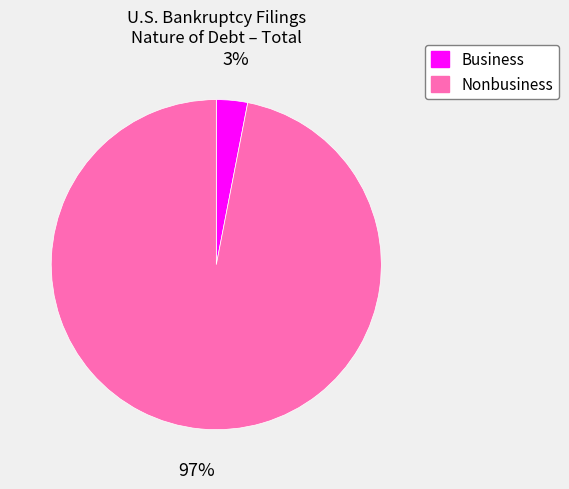

To the nearest percent, what is the average slice percentage?

50%